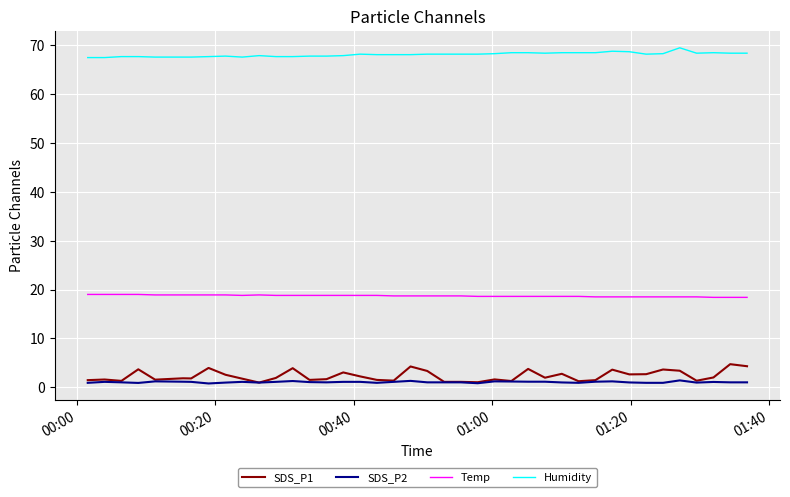

What is the difference between the maximum and second lowest values in the SDS_P1 series?

3.7